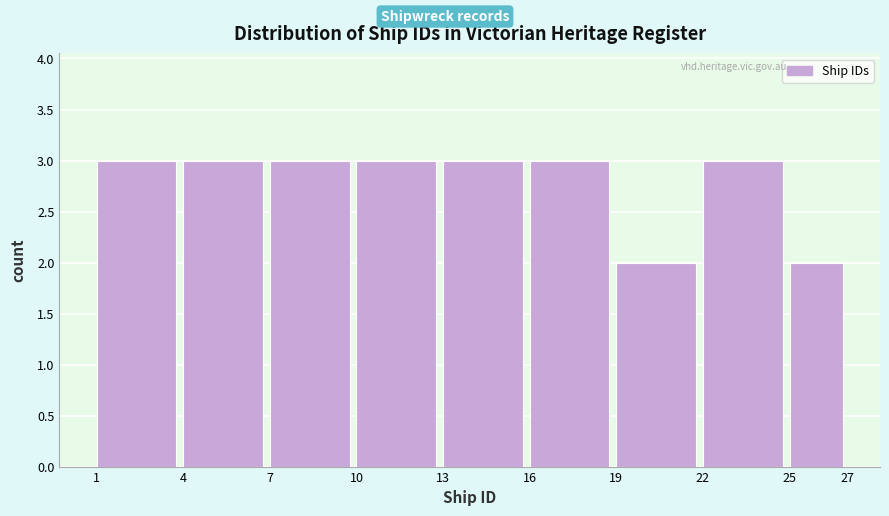

Reading left to right, list every bar in this chart as the range it spans on the x-axis followed by its height. The values are not printed on the chart, so give them approximately, as read against the axis.

1 to 4: 3
4 to 7: 3
7 to 10: 3
10 to 13: 3
13 to 16: 3
16 to 19: 3
19 to 22: 2
22 to 25: 3
25 to 27: 2